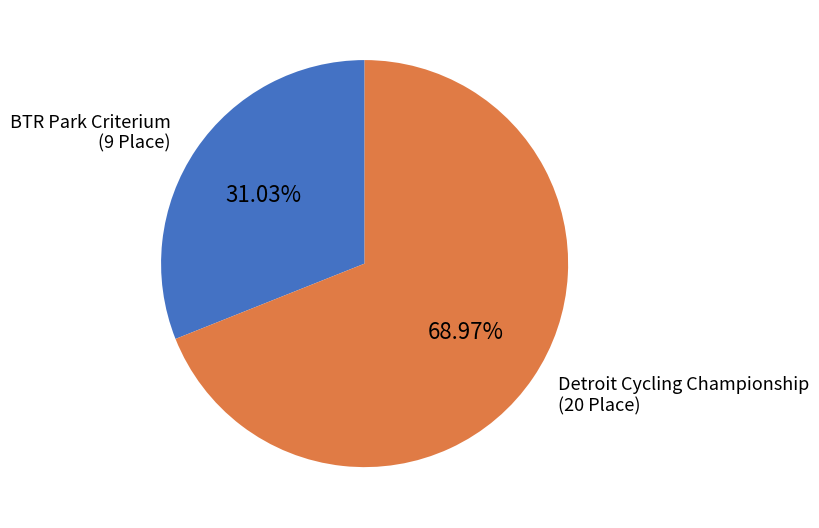

What portion of the pie excludes BTR Park Criterium?

69.0%